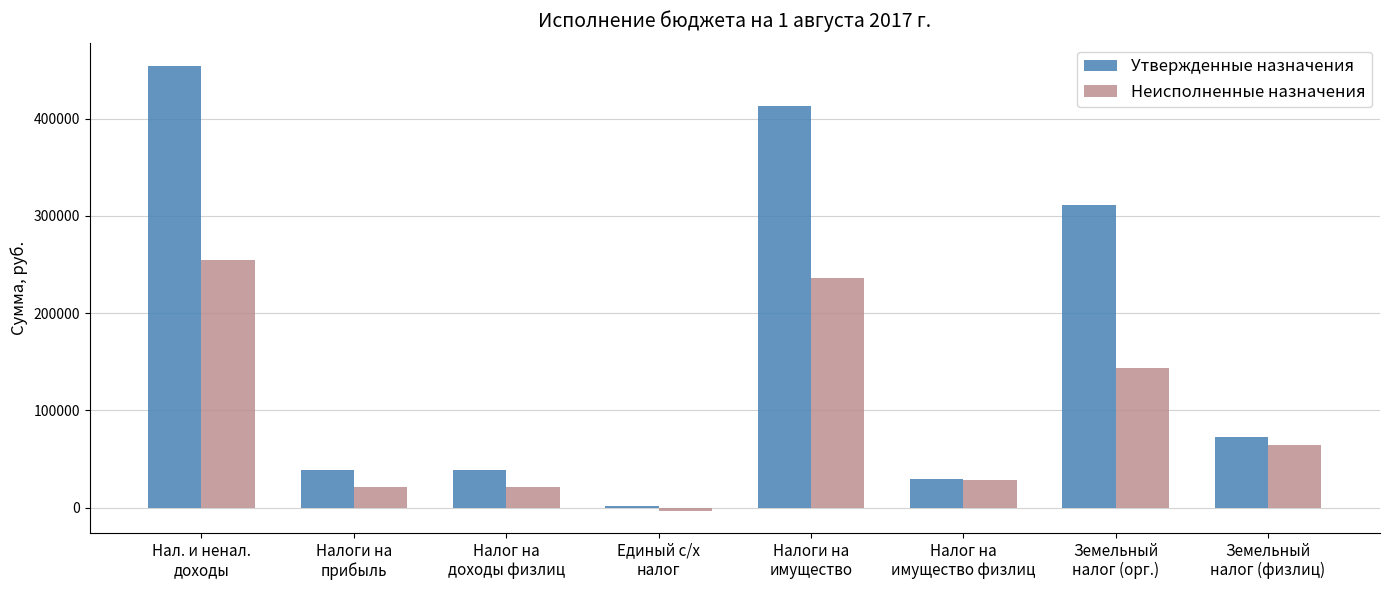

Which series has the largest total across all categories?

Утвержденные назначения